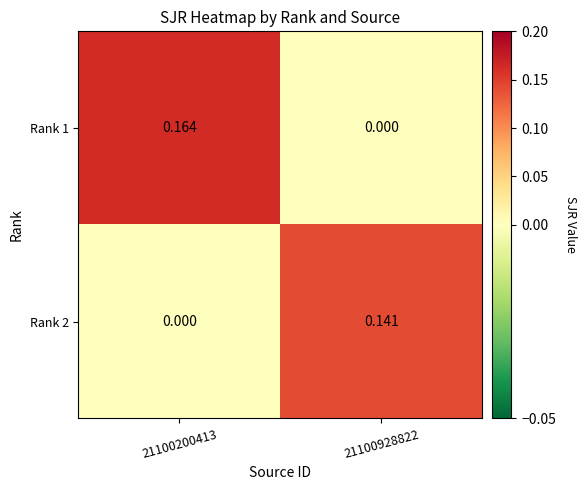

At 21100928822, list the series in order from largest to smallest.

Rank 2, Rank 1